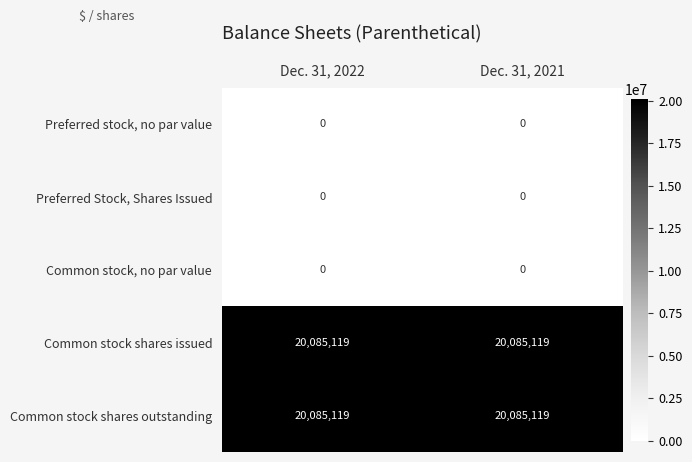

Reading right to left, extract all data points from this chart.

Preferred stock, no par value: Dec. 31, 2021=0	Dec. 31, 2022=0
Preferred Stock, Shares Issued: Dec. 31, 2021=0	Dec. 31, 2022=0
Common stock, no par value: Dec. 31, 2021=0	Dec. 31, 2022=0
Common stock shares issued: Dec. 31, 2021=20085119	Dec. 31, 2022=20085119
Common stock shares outstanding: Dec. 31, 2021=20085119	Dec. 31, 2022=20085119